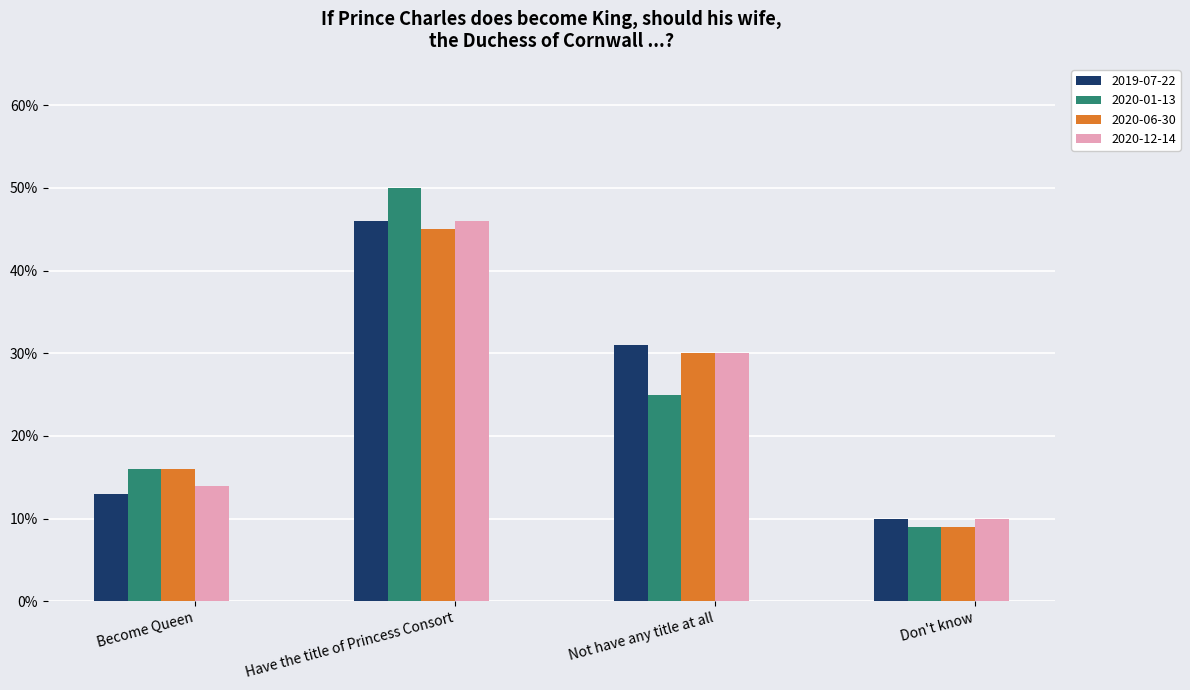

What are all the series names shown in the legend?

2019-07-22, 2020-01-13, 2020-06-30, 2020-12-14